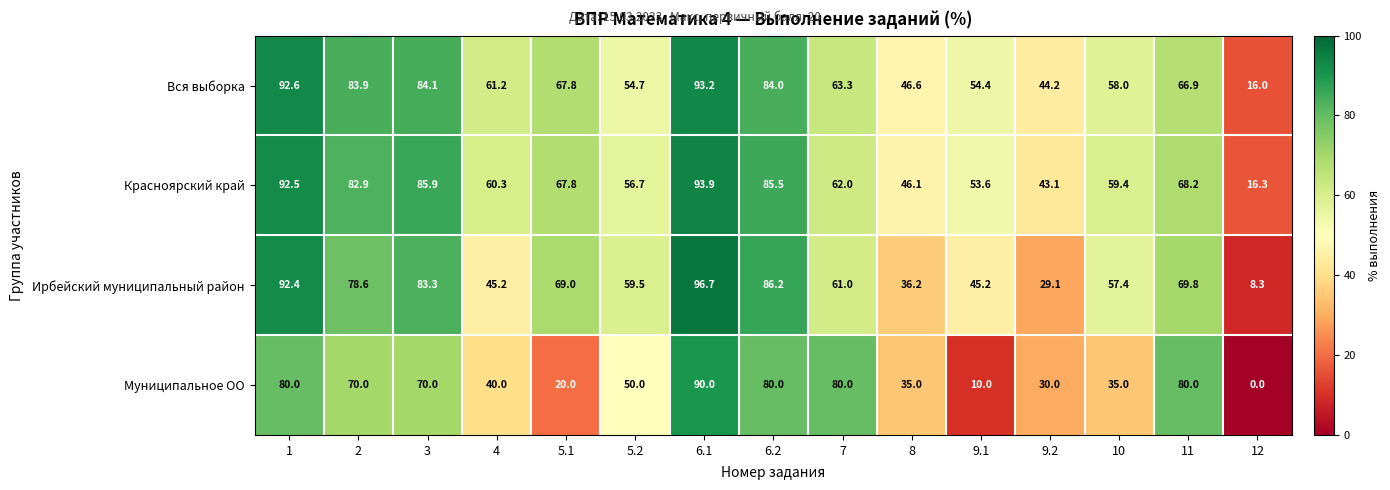

Which series changed the most between 5.1 and 8?

Ирбейский муниципальный район